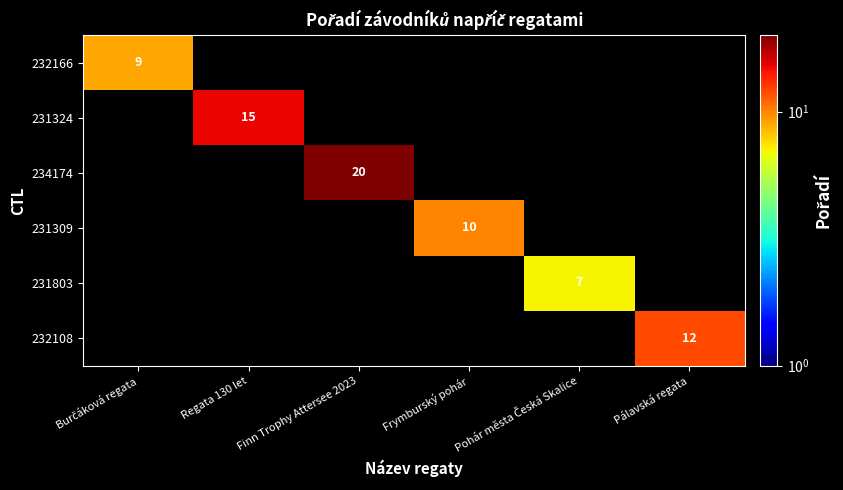

True or false: 232108 has a value of 12 at Pálavská regata.

True